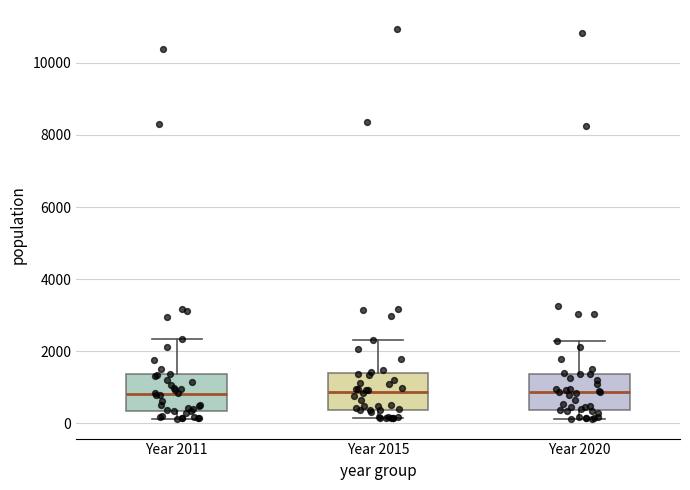

Where does the upper whisker of the box for Year 2020 end on the y-axis? The values are not printed on the chart, so give them approximately, as read against the axis.

2200